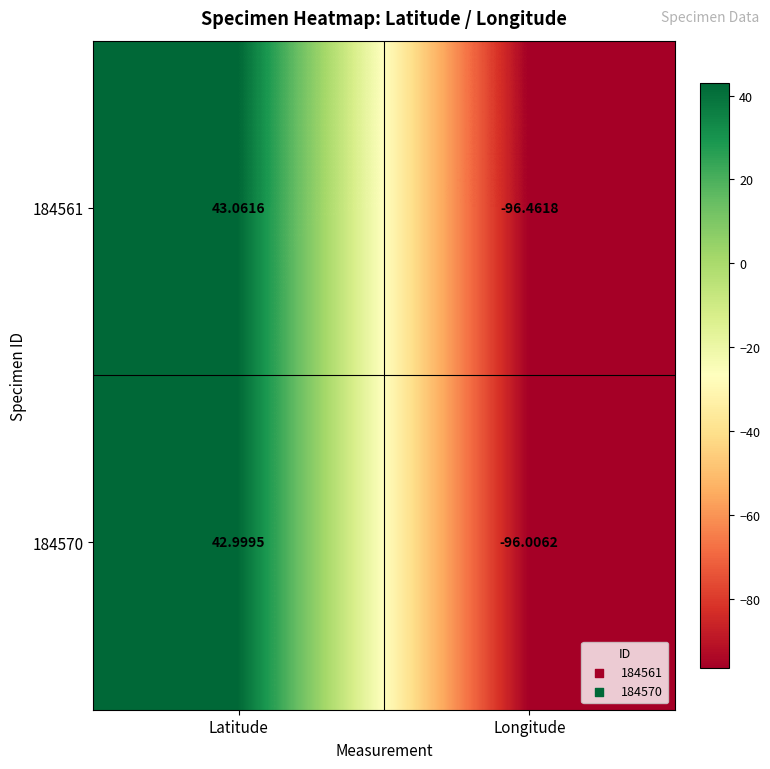

List the labels in order of 184561 value, largest first.

Latitude, Longitude